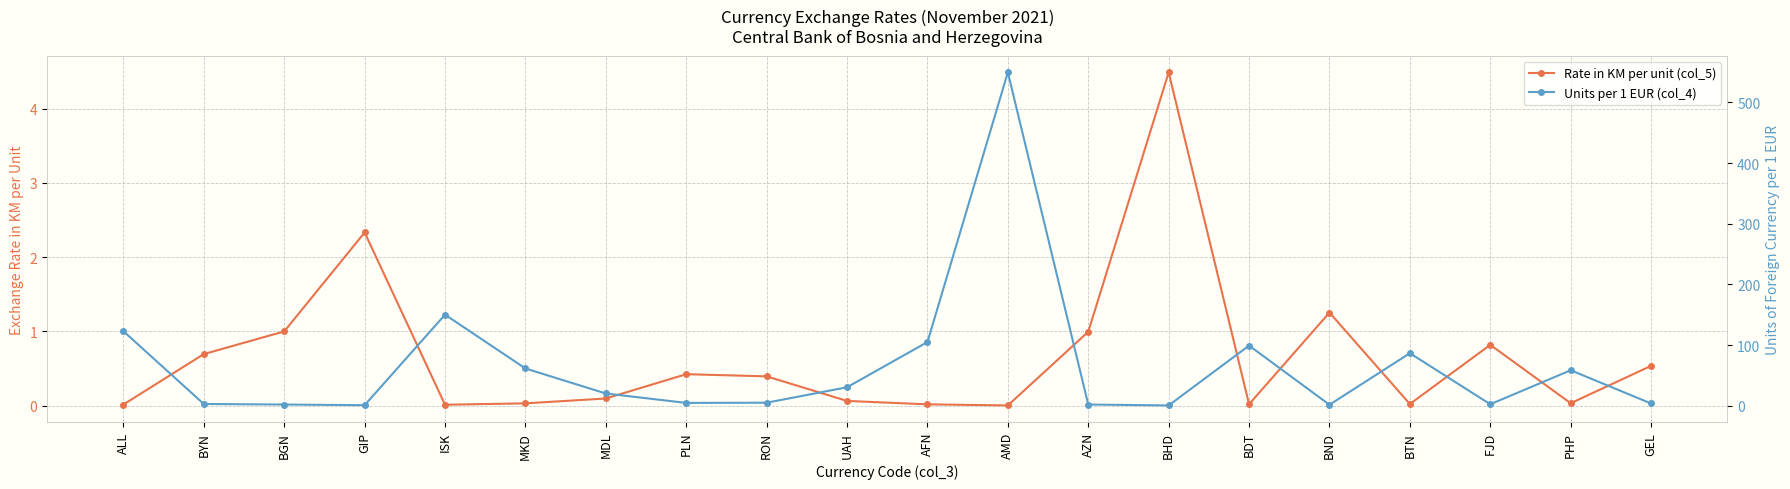

What is the sum of the Rate in KM per unit (col_5) values at AMD and BHD?

4.5